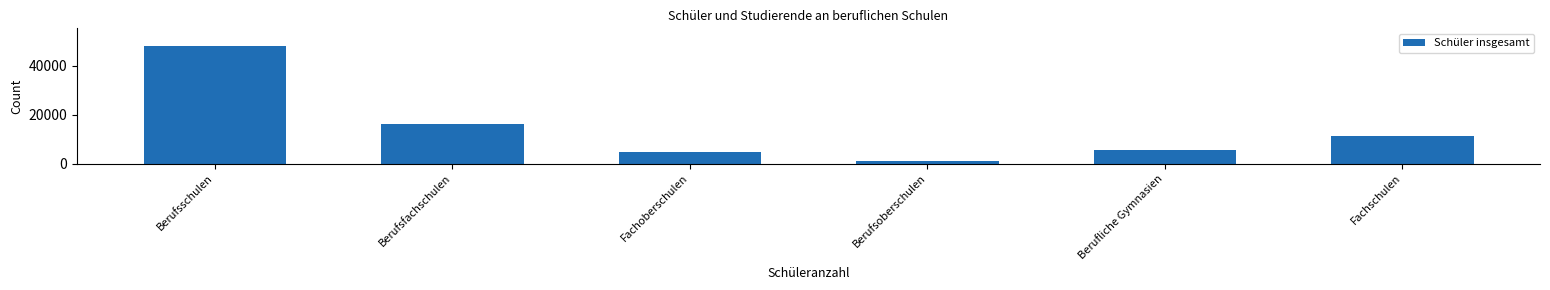

Reading left to right, transcribe all the data shown in this chart.

47980	16111	4916	997	5372	11448